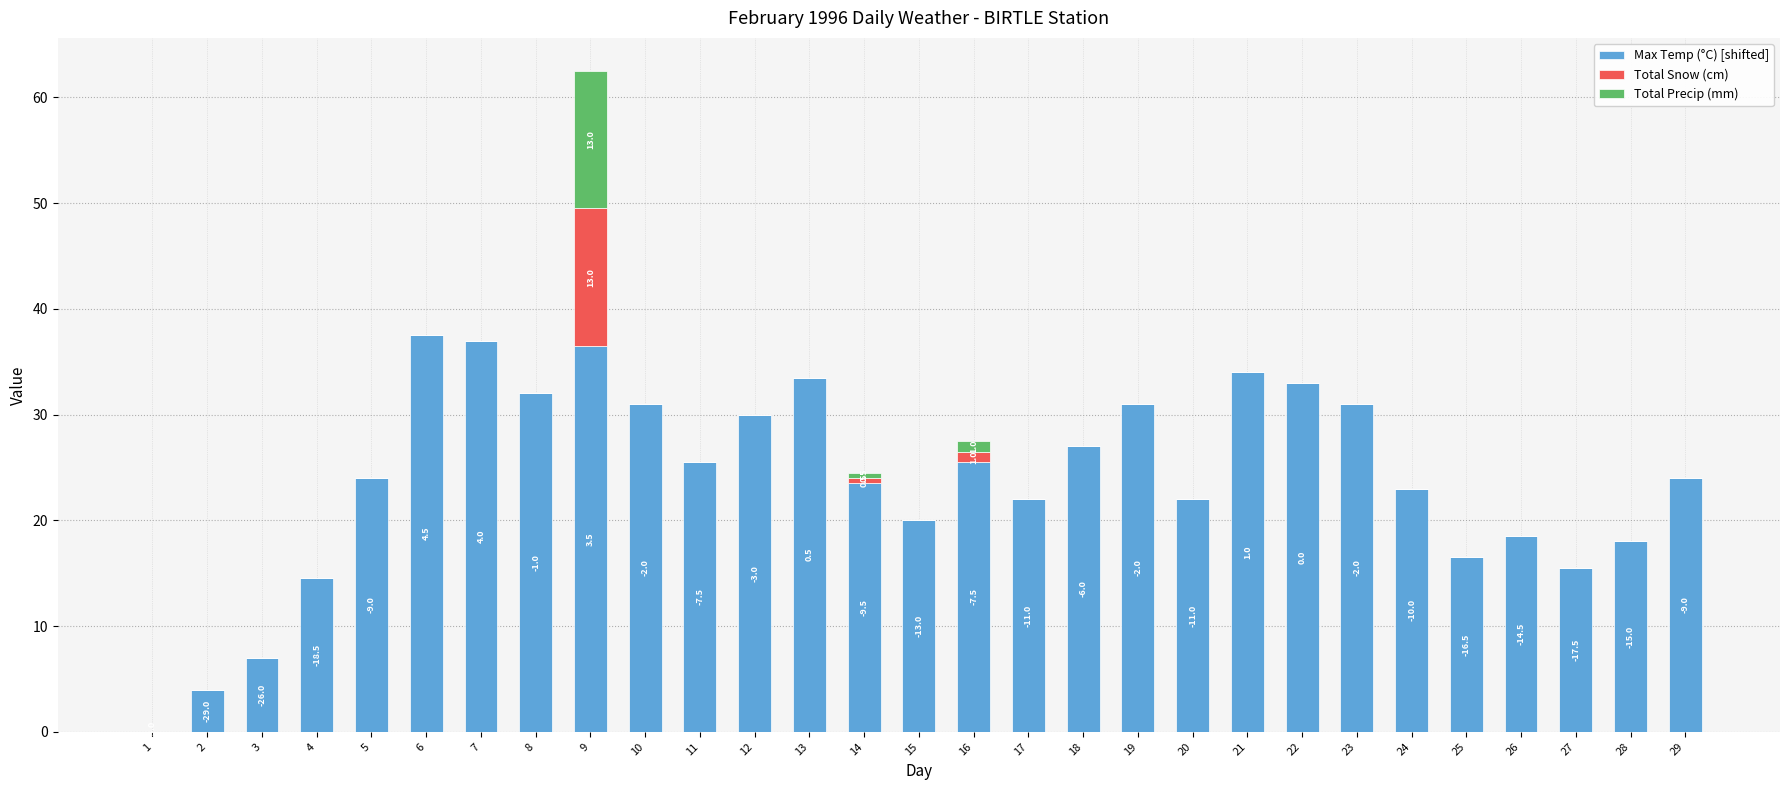

The Max Temp (°C) [shifted] series shows 4.8 at 26. True or false?

False